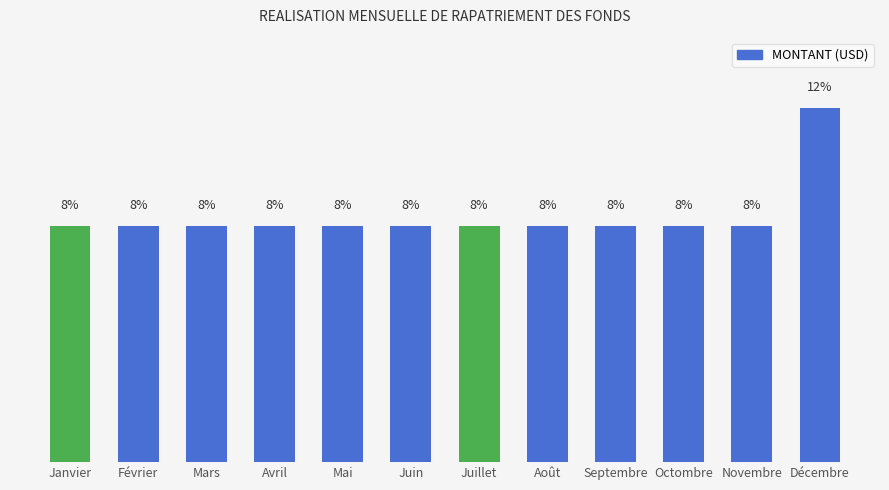

What is the label of the 6th bar from the left?

Juin